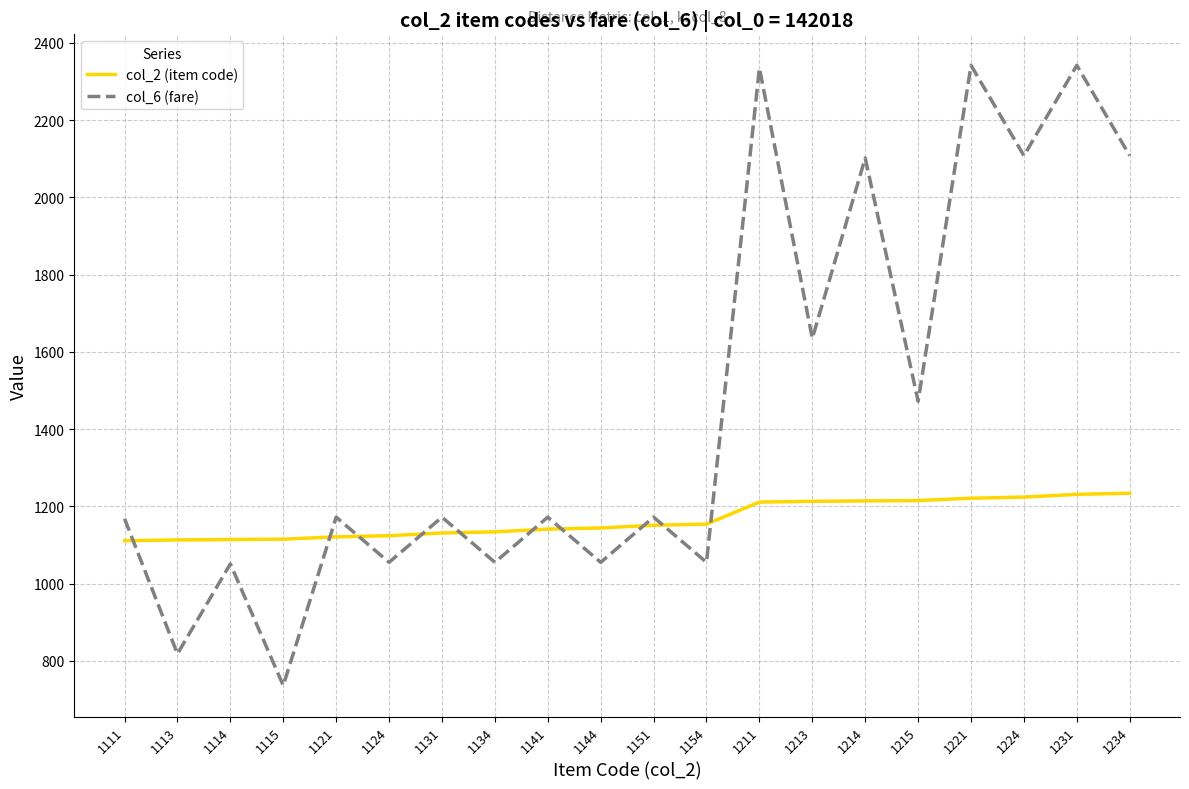

At 1113, list the series in order from smallest to largest.

col_6 (fare), col_2 (item code)